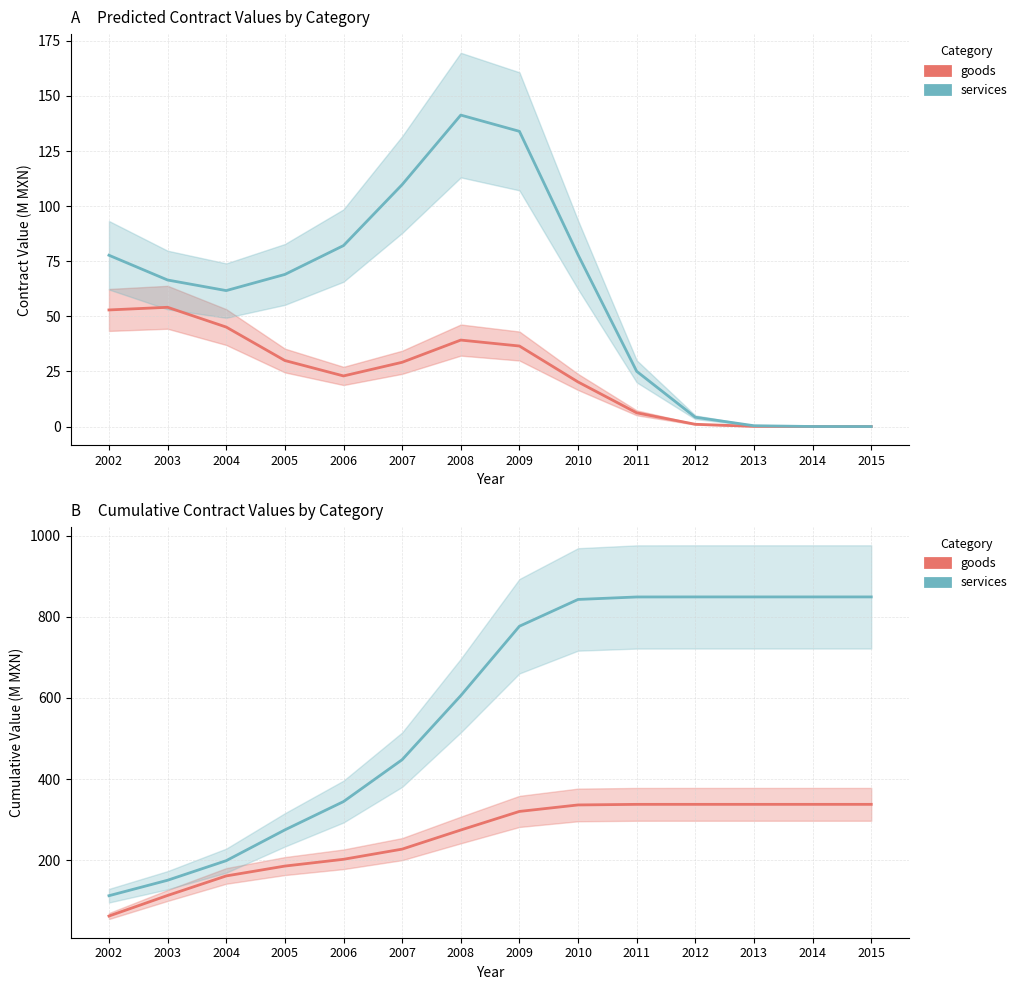

True or false: goods (cumulative) and goods cross at least once.

False